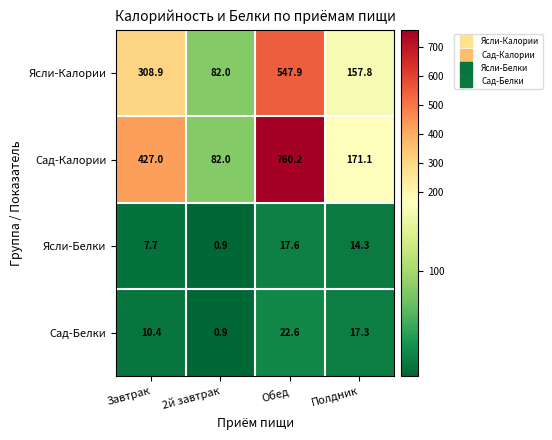

Where is Сад-Калории nearest to the value 421?

Завтрак